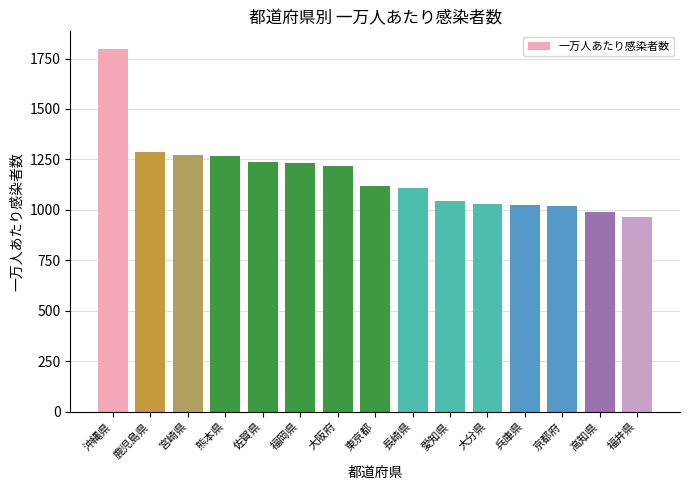

Are the bars horizontal?

No